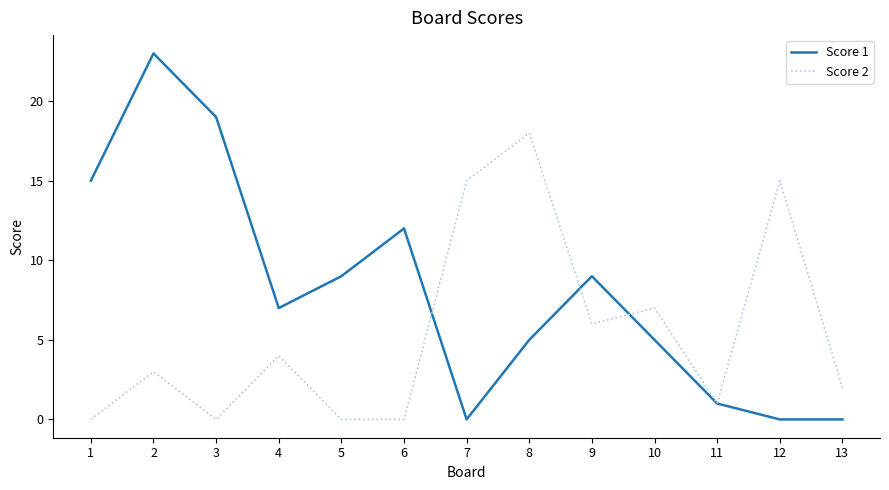

At which label does Score 1 first exceed 7?

1